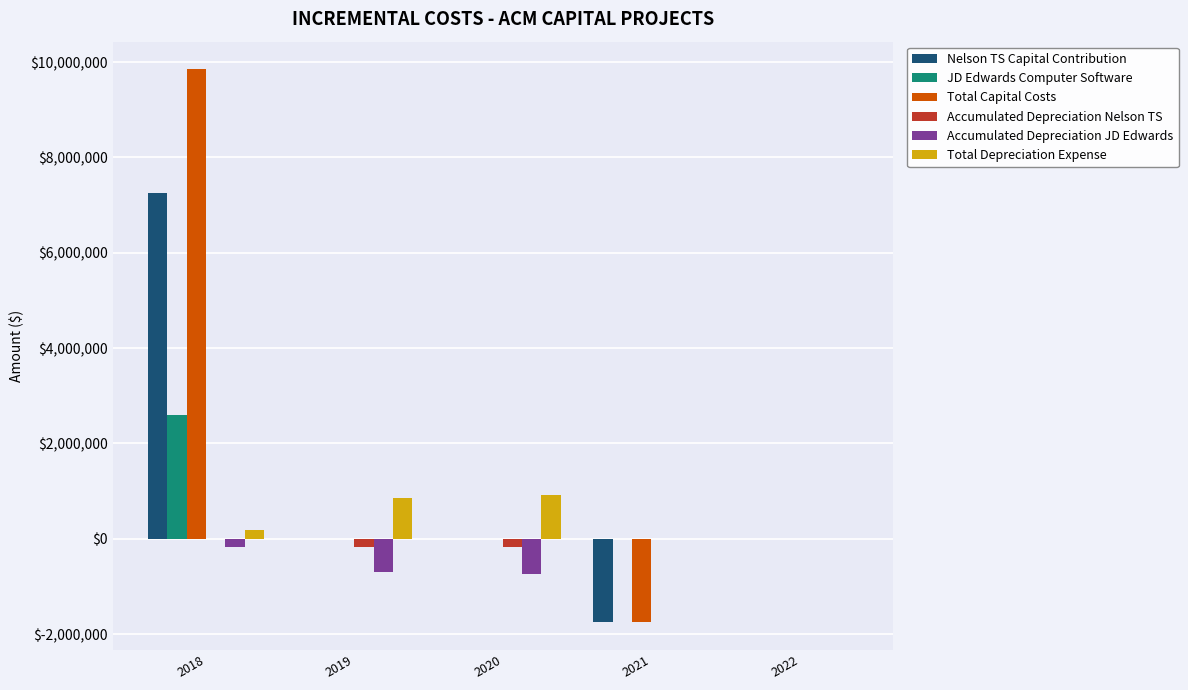

How many data points in Accumulated Depreciation Nelson TS are above -5636?

2